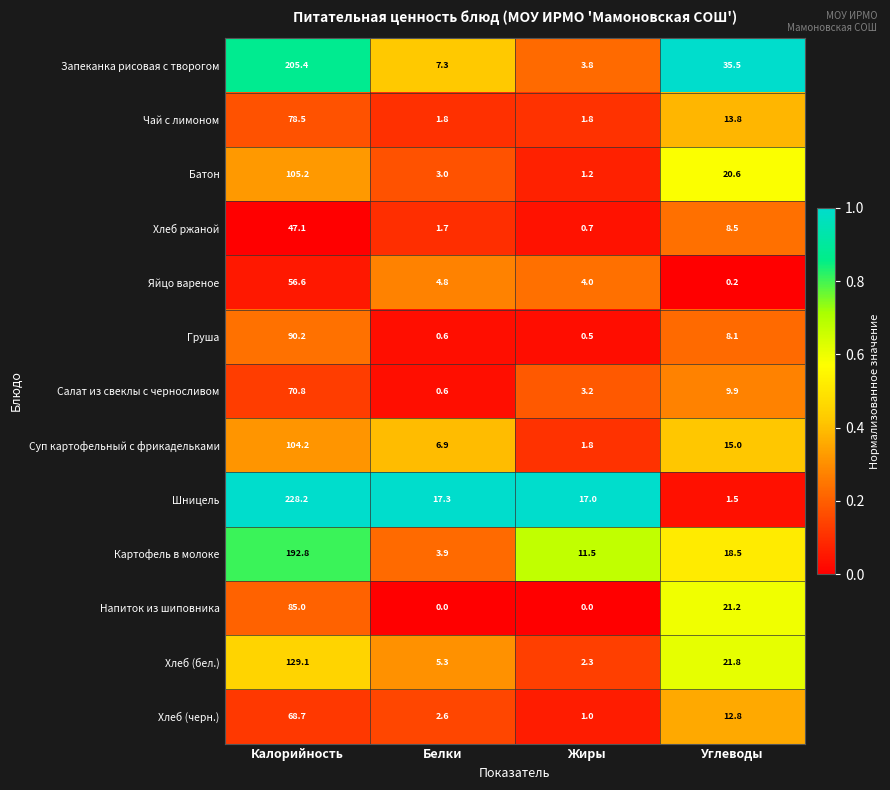

At which label does Хлеб (бел.) first exceed 21?

Калорийность